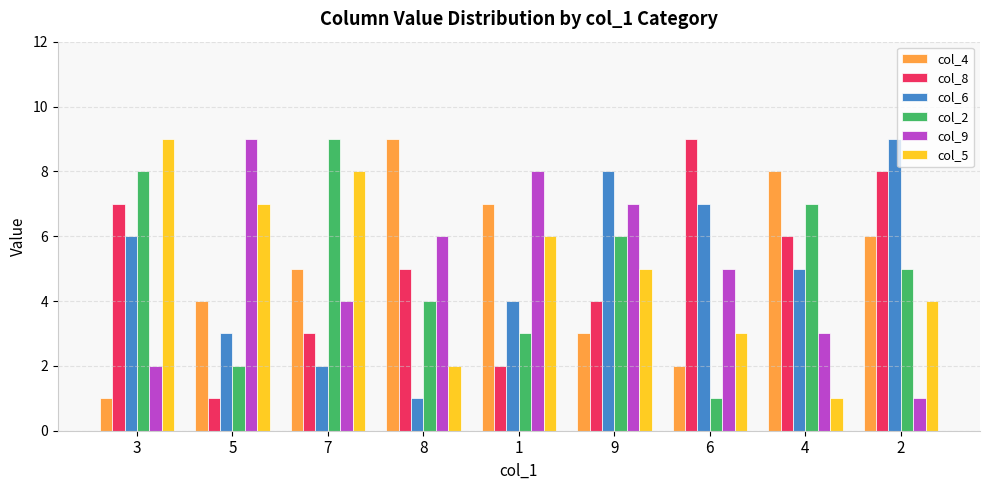

How many series are shown in this chart?

6